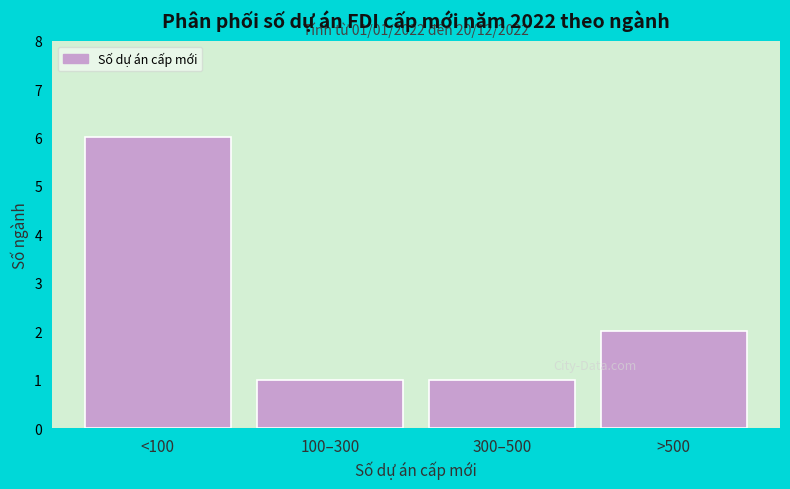

Reading left to right, transcribe all the data shown in this chart.

<100=6	100–300=1	300–500=1	>500=2